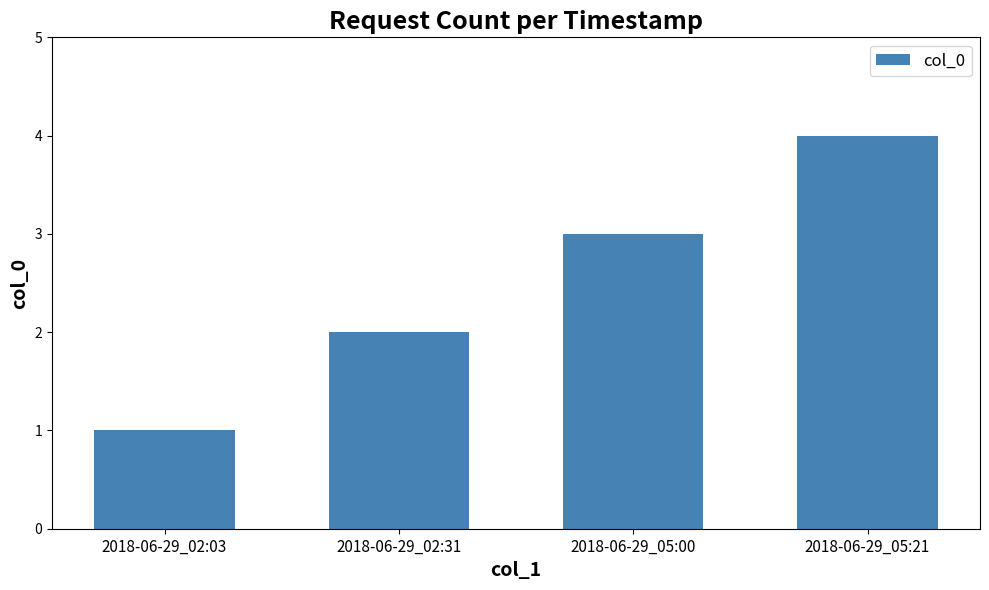

What is the value of the 3rd bar from the left?

3